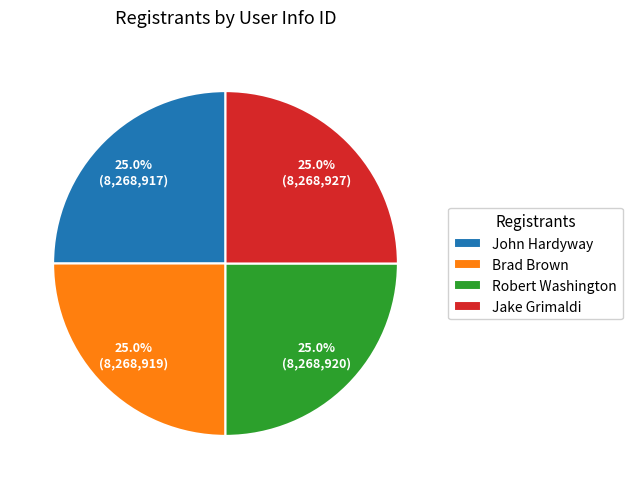

Is John Hardyway the majority of the pie?

No